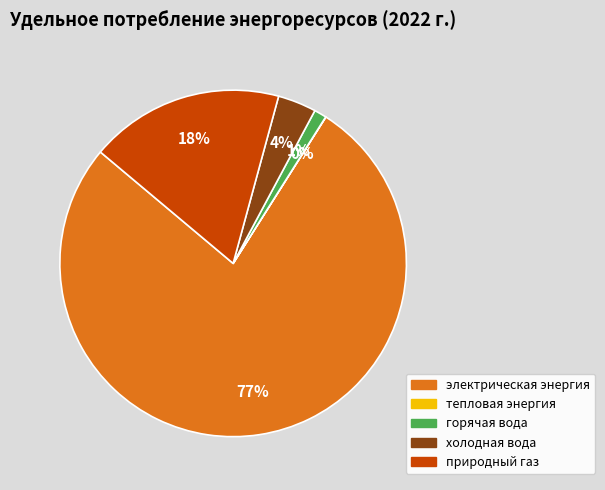

To the nearest percent, what is the average slice percentage?

20%